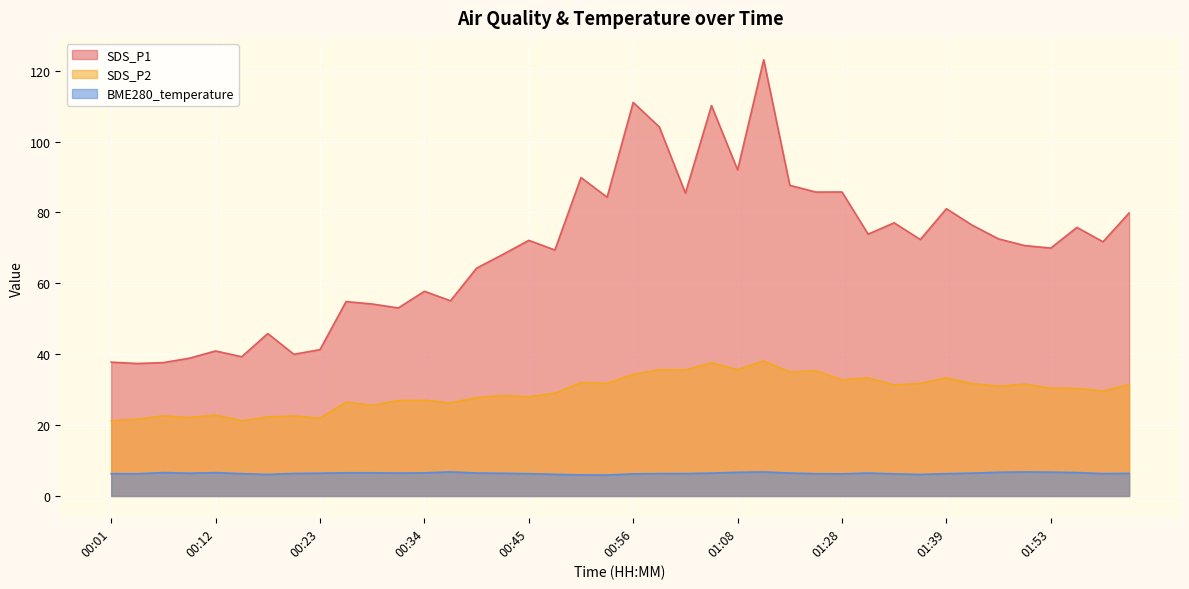

In BME280_temperature, how many points are higher than both neighbors (excluding endpoints)?

6